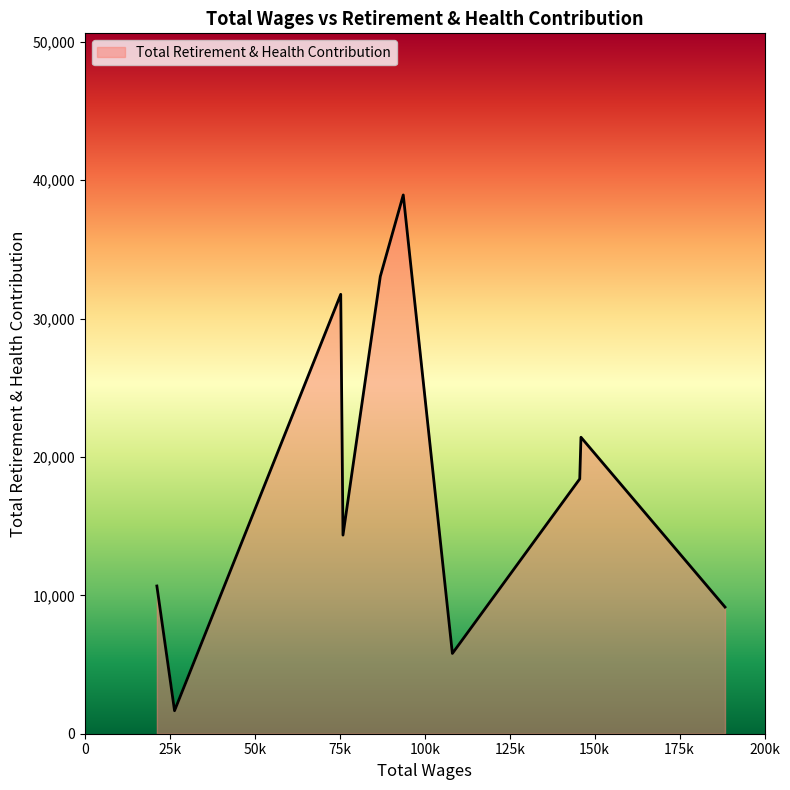

How many interior local peaks (higher than both neighbors) does the data have?

3